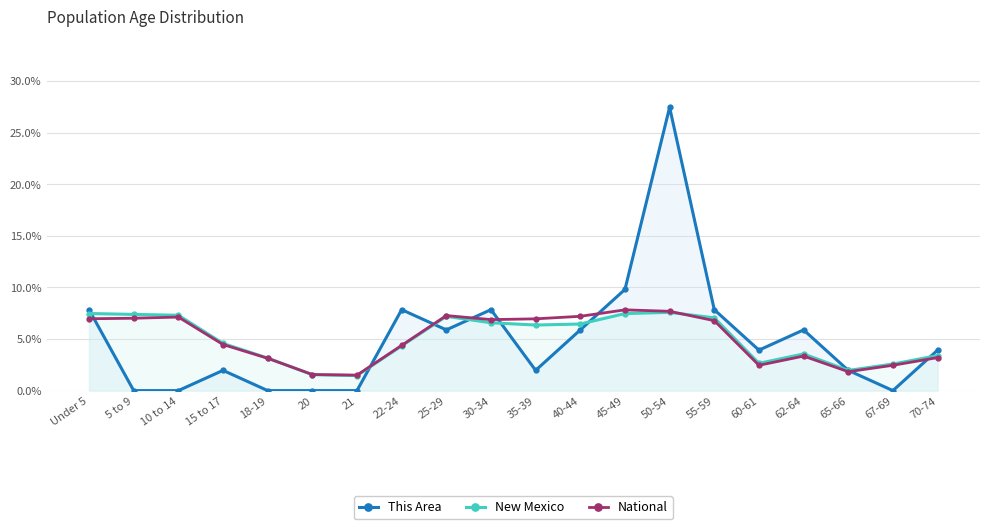

What is the value of the National point at the 10th from the left?

6.9